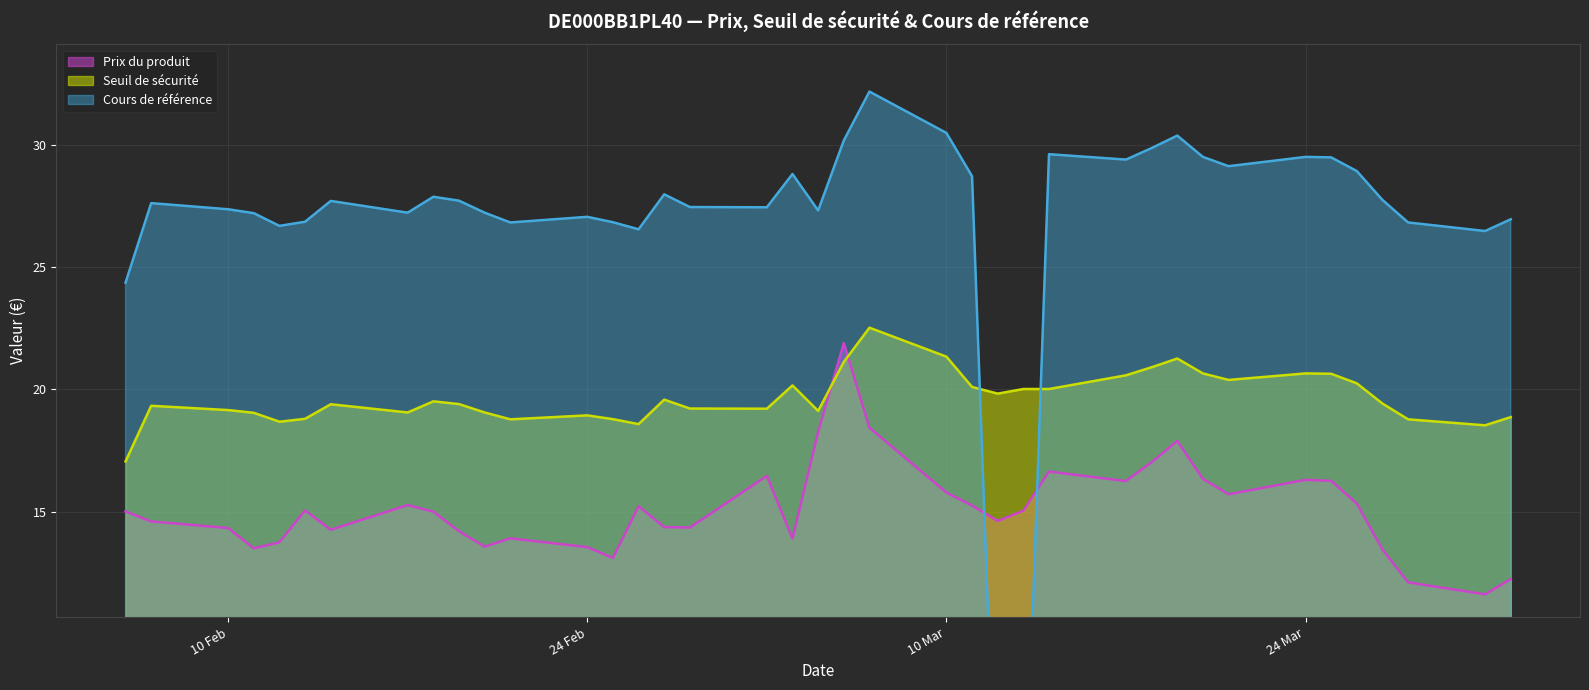

The Seuil de sécurité series shows 14.4 at 10 Mar. True or false?

False